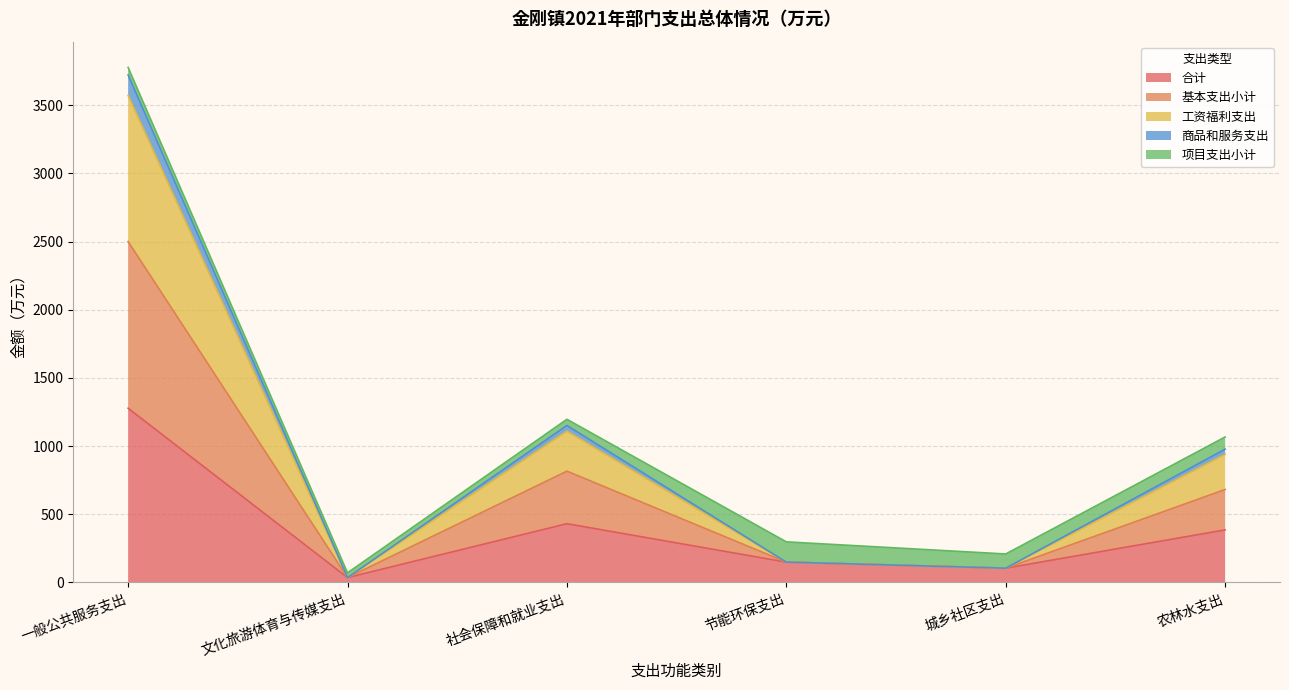

Does the chart have visible grid lines?

Yes